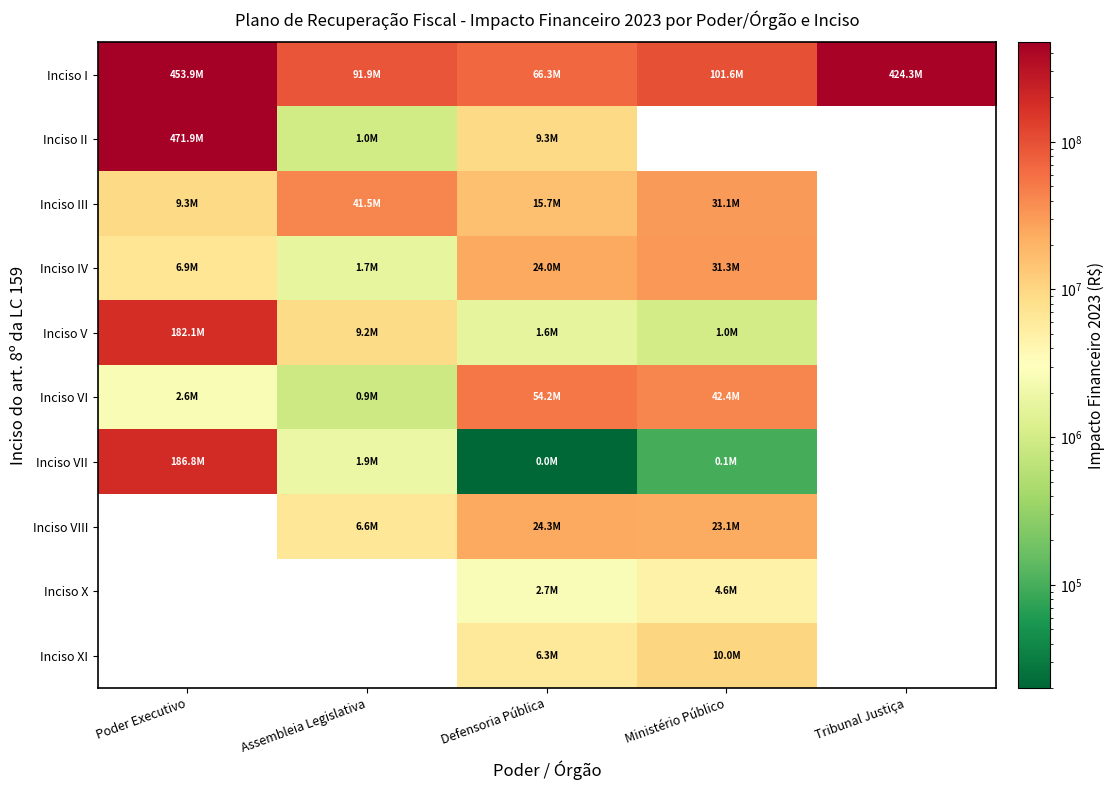

Between Poder Executivo and Tribunal Justiça, which series saw the biggest shift?

Inciso I